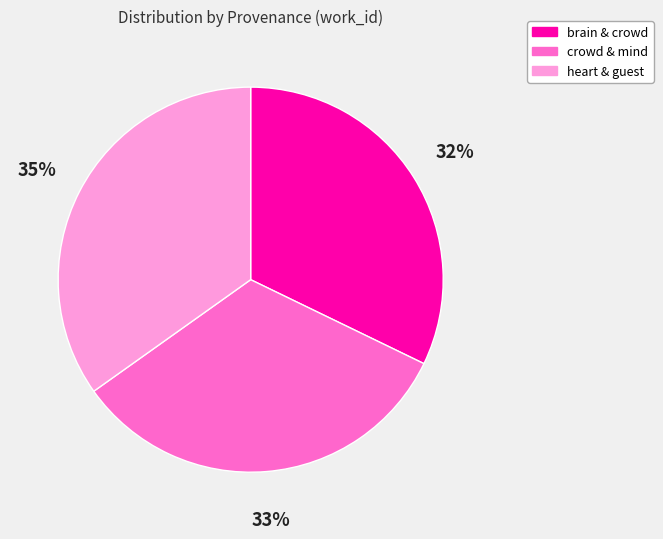

Combined, do brain & crowd and crowd & mind account for over 50%?

Yes